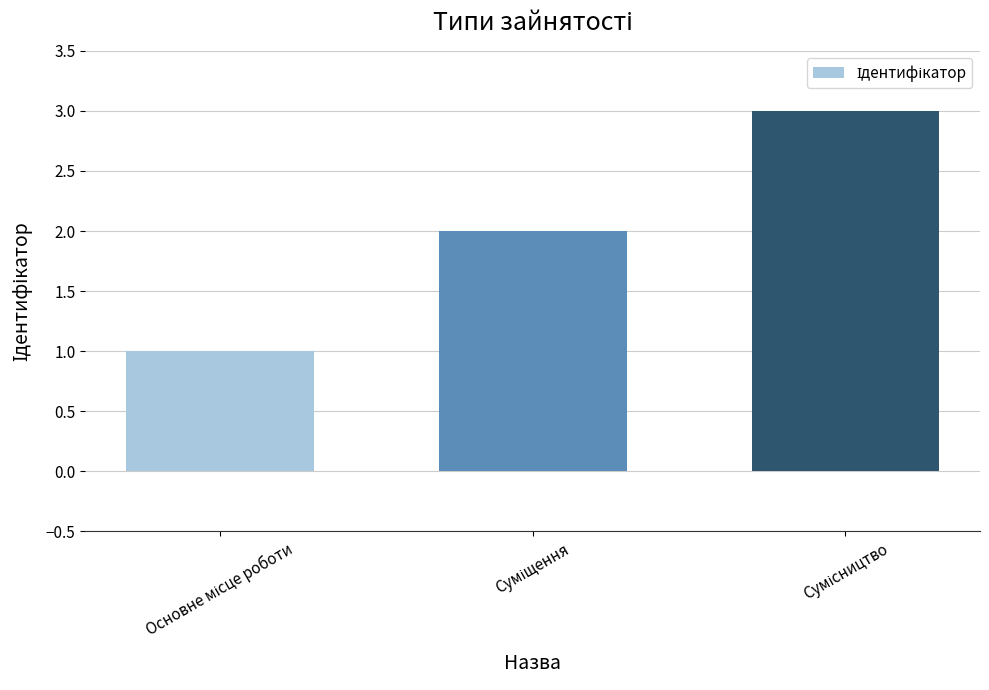

What is the maximum value shown in the chart?

3